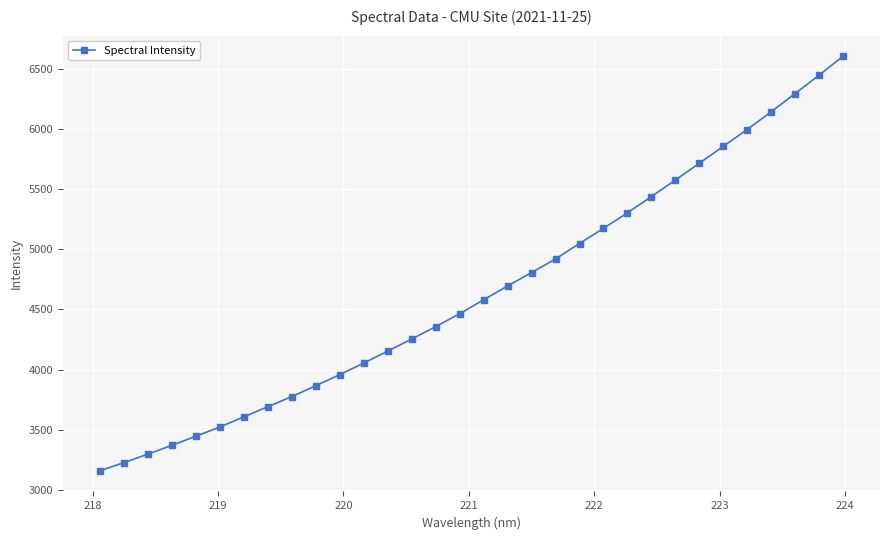

What is the value of the 9th point from the left?

3776.9